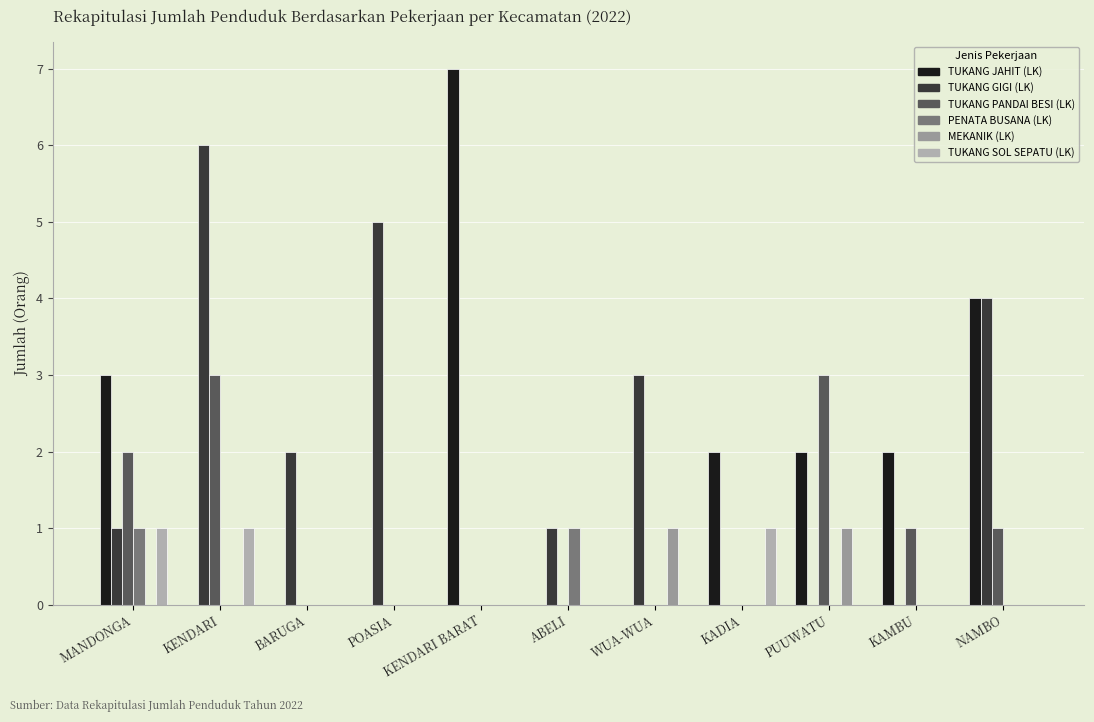

Between KENDARI BARAT and WUA-WUA, which is larger?

KENDARI BARAT